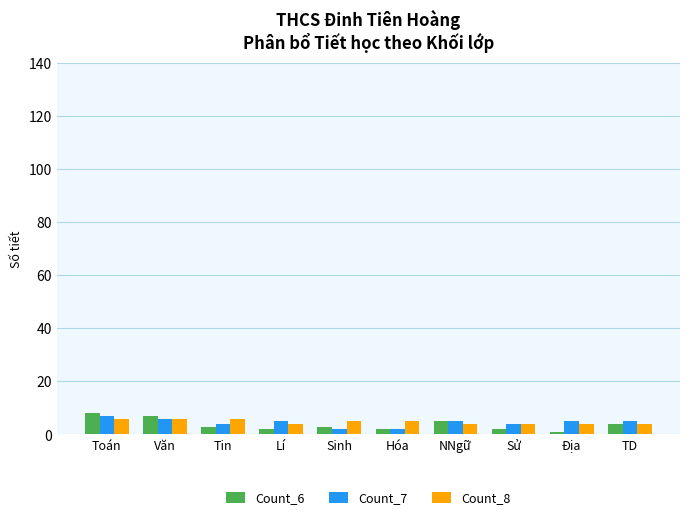

Reading left to right, what are all the values shown in this chart?

Count_6: Toán=8	Văn=7	Tin=3	Lí=2	Sinh=3	Hóa=2	NNgữ=5	Sử=2	Địa=1	TD=4
Count_7: Toán=7	Văn=6	Tin=4	Lí=5	Sinh=2	Hóa=2	NNgữ=5	Sử=4	Địa=5	TD=5
Count_8: Toán=6	Văn=6	Tin=6	Lí=4	Sinh=5	Hóa=5	NNgữ=4	Sử=4	Địa=4	TD=4